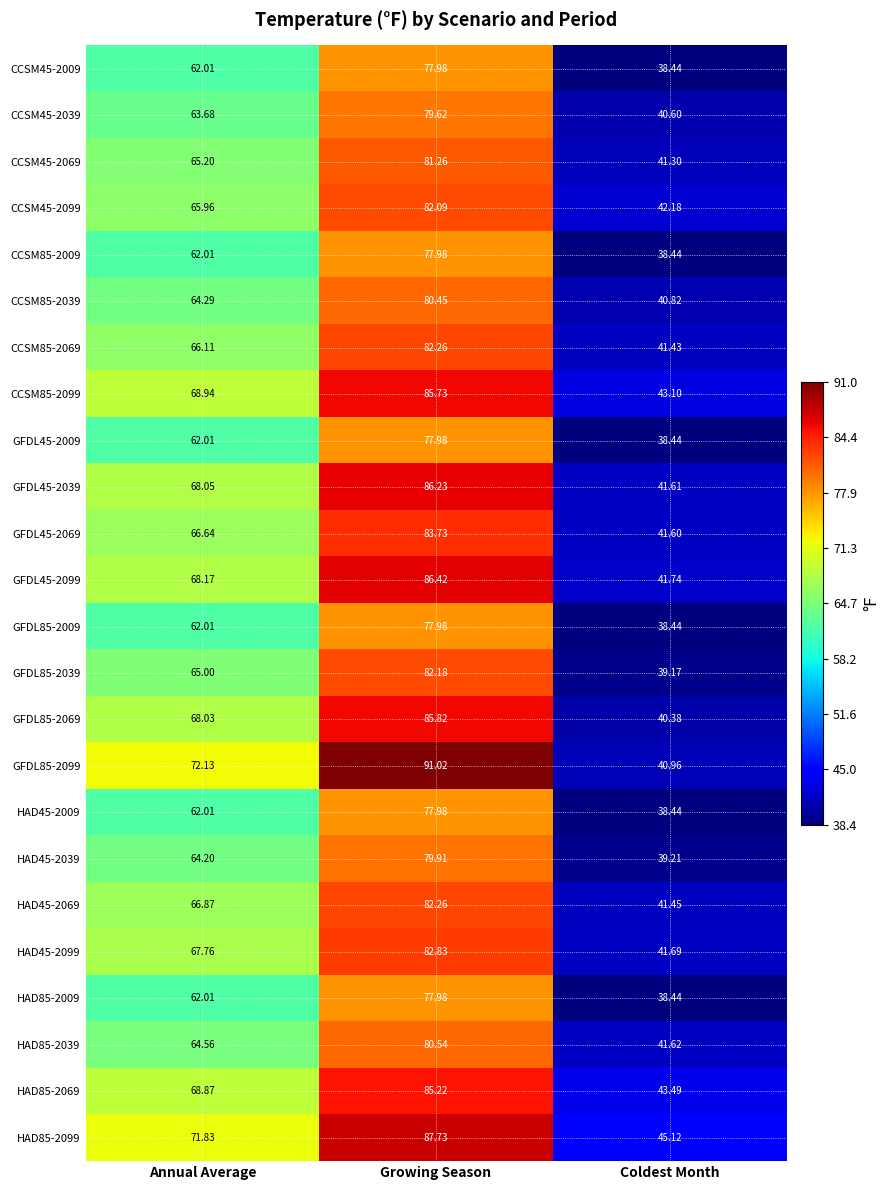

Where does the GFDL45-2069 series first go above 66?

Annual Average